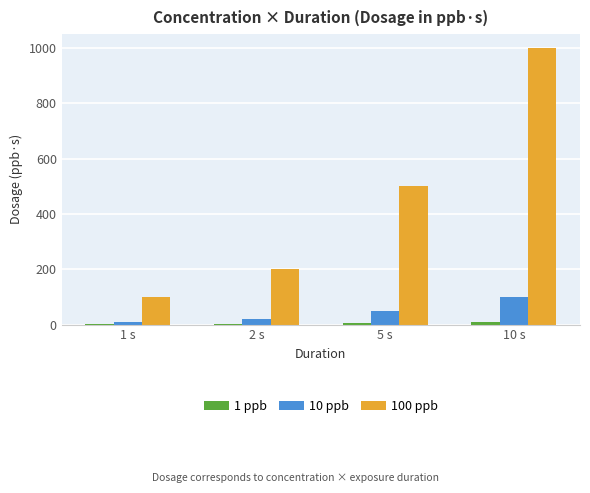

The value of 100 ppb at 10 s is 1000. True or false?

True